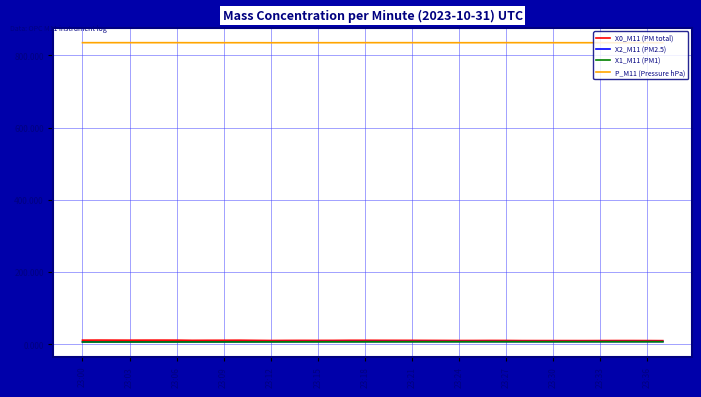

What is the average value of the P_M11 (Pressure hPa) series?

835.0